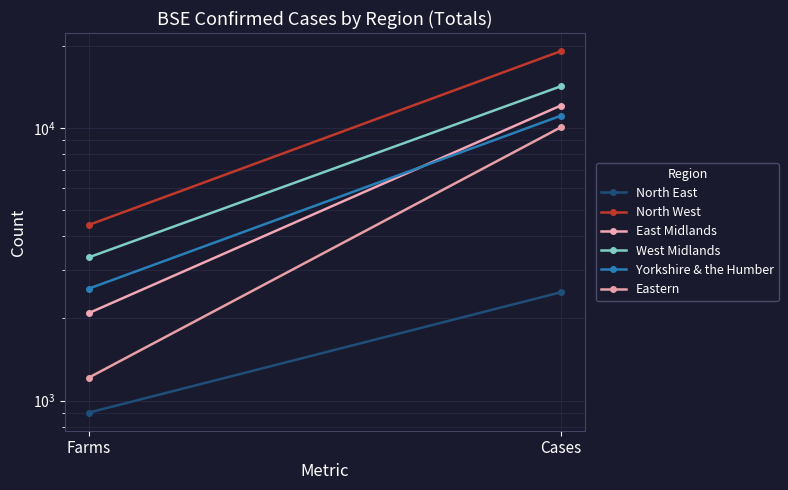

How many distinct data groups are displayed?

6